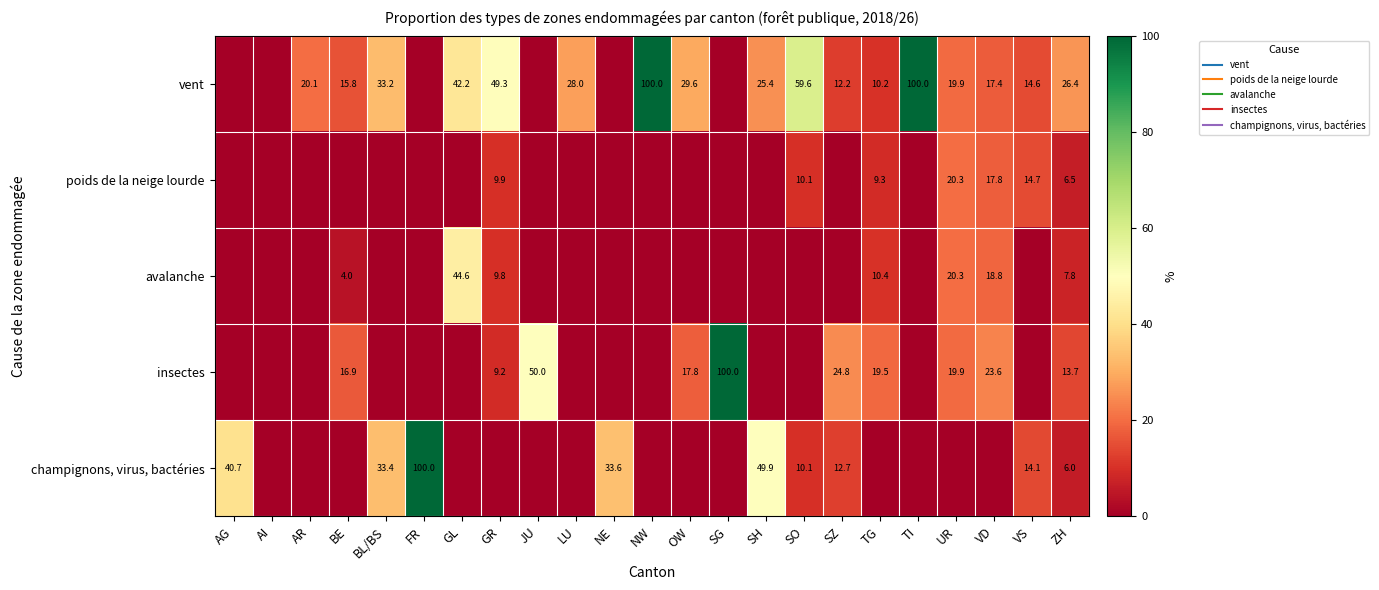

Which has a higher value, UR or AR?

AR